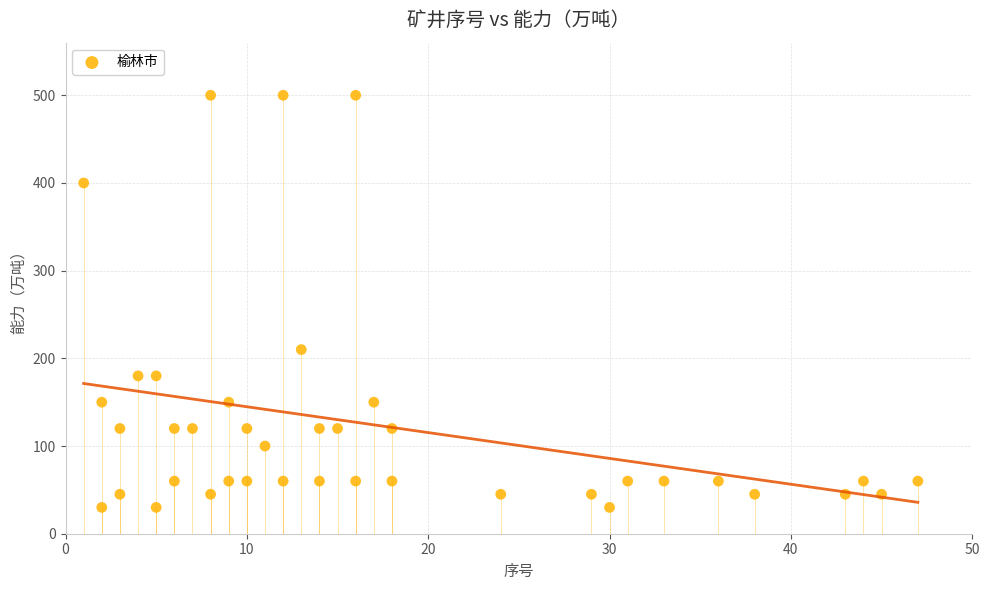

What is the range of Y values (max minus min)?

470